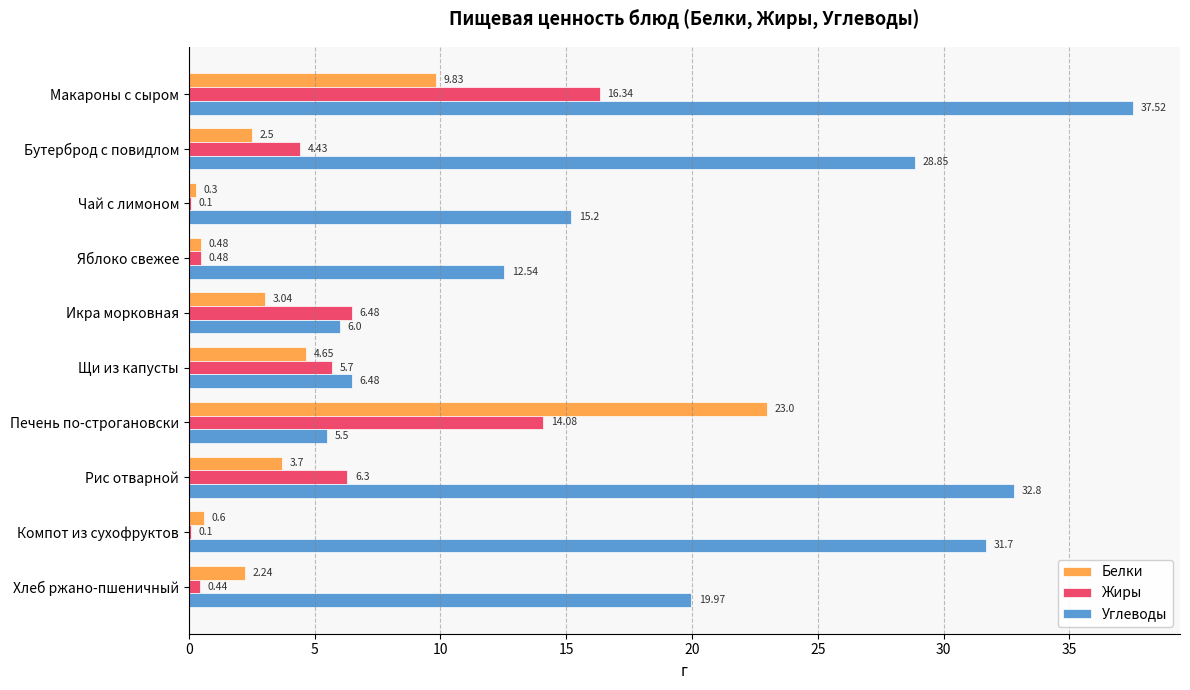

What is the sum of all Белки values?

50.3